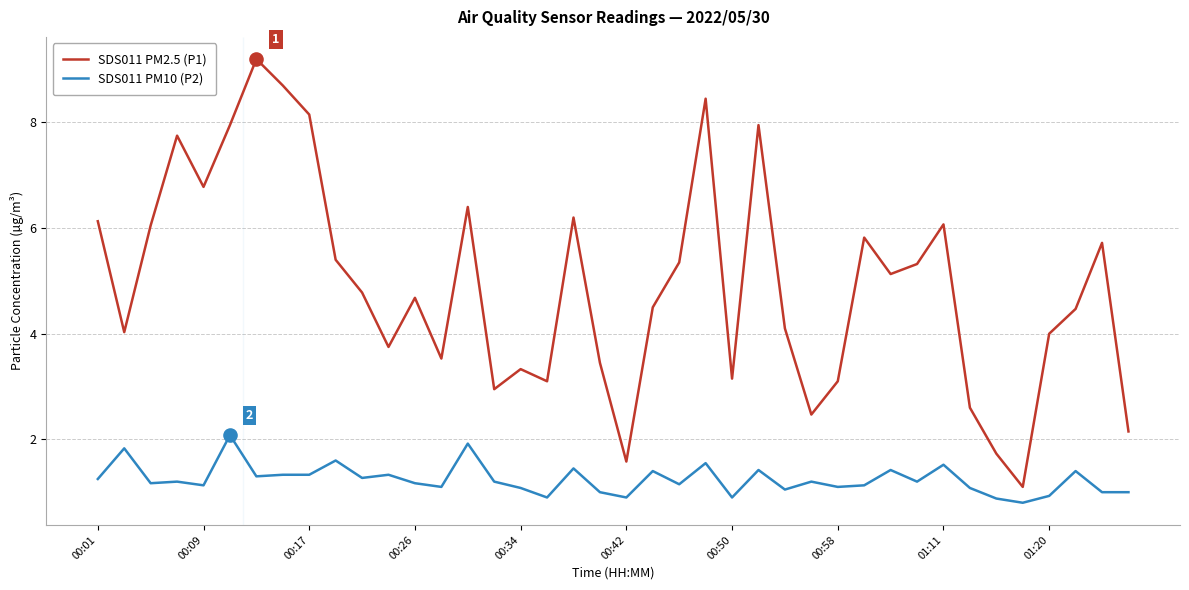

Which series has the largest range (max minus min)?

SDS011 PM2.5 (P1)